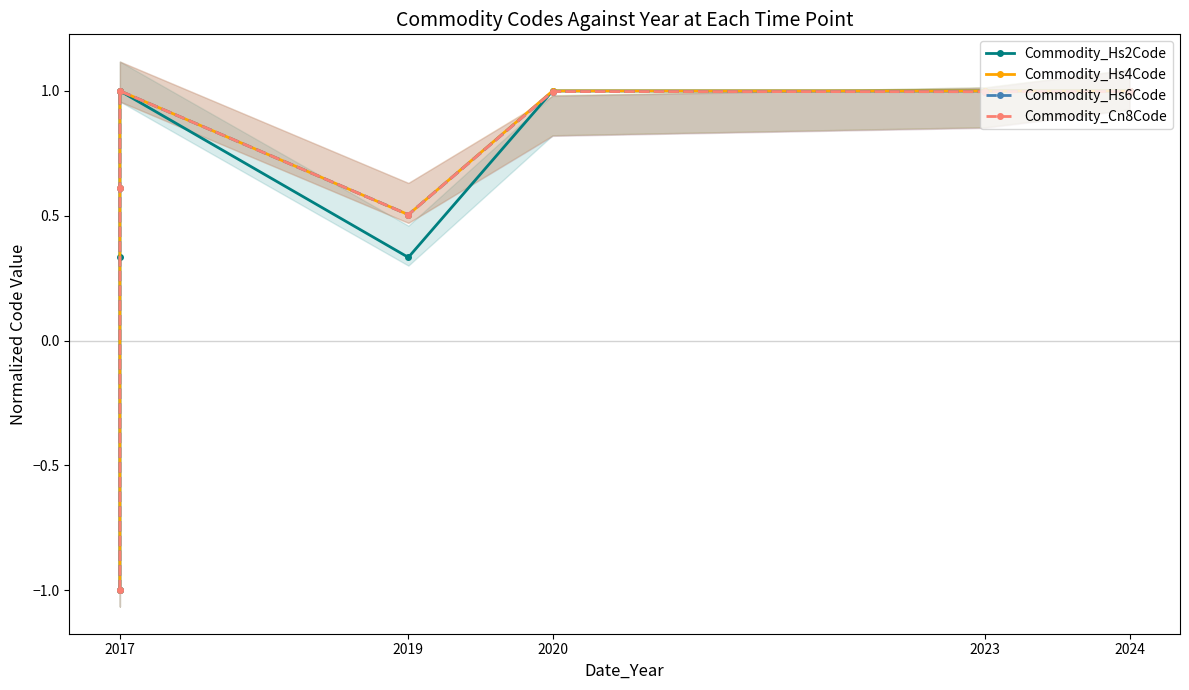

True or false: Commodity_Hs6Code has a value of 1.0 at 2023.

True